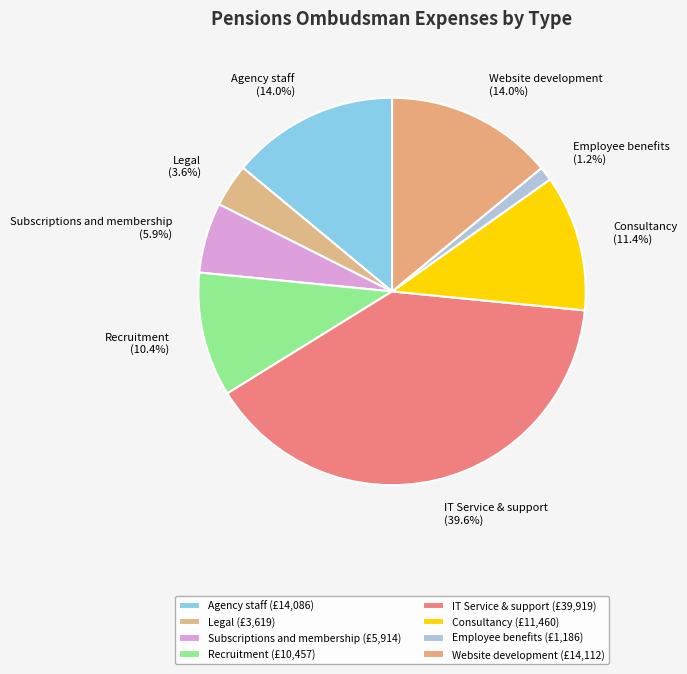

What is the smallest slice in the pie chart?

Employee benefits